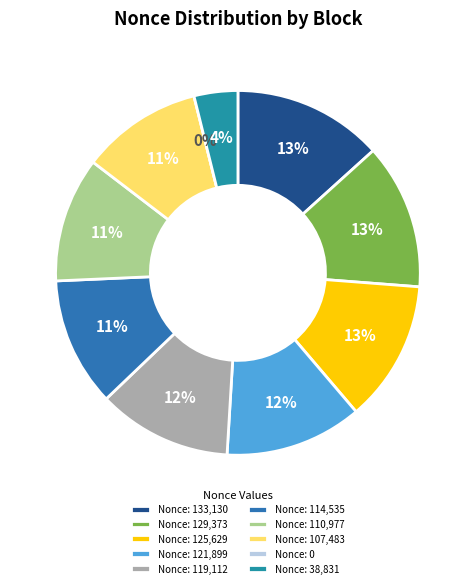

Count the number of slices in the pie.

10